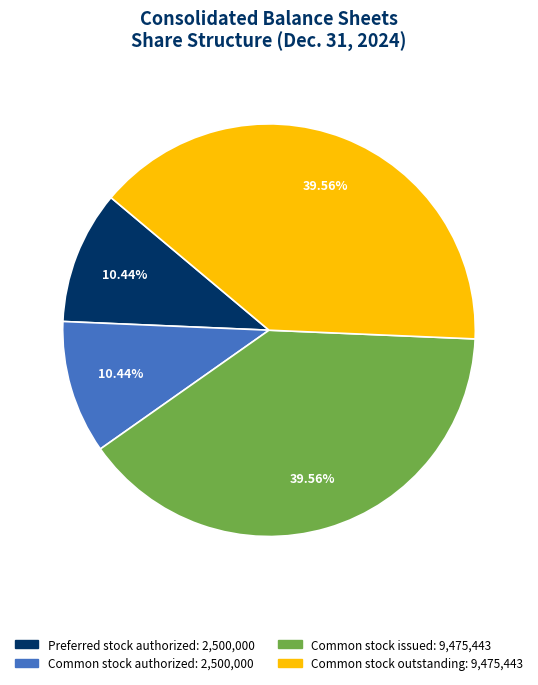

Between Common stock authorized and Common stock issued, which is larger?

Common stock issued